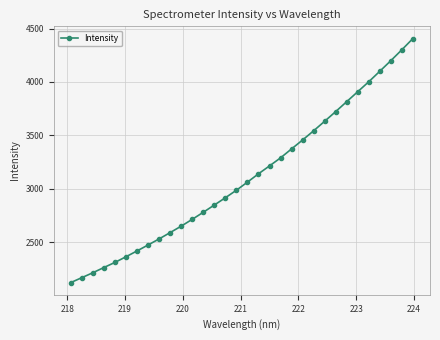

What is the value of the 19th point from the left?

3214.9